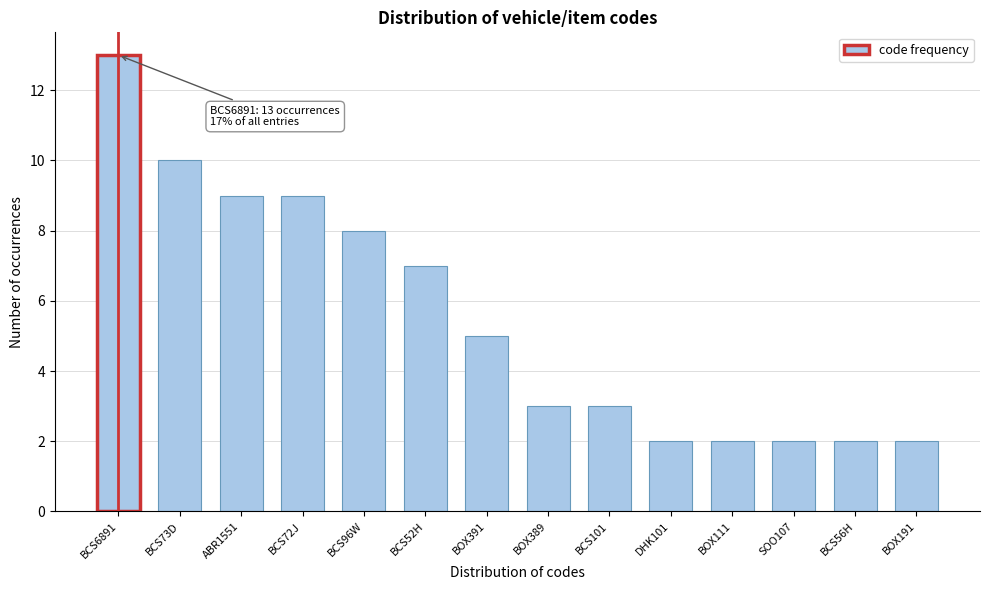

Reading left to right, what are all the values shown in this chart?

BCS6891=13	BCS73D=10	ABR1551=9	BCS72J=9	BCS96W=8	BCS52H=7	BOX391=5	BOX389=3	BCS101=3	DHK101=2	BOX111=2	SOO107=2	BCS56H=2	BOX191=2